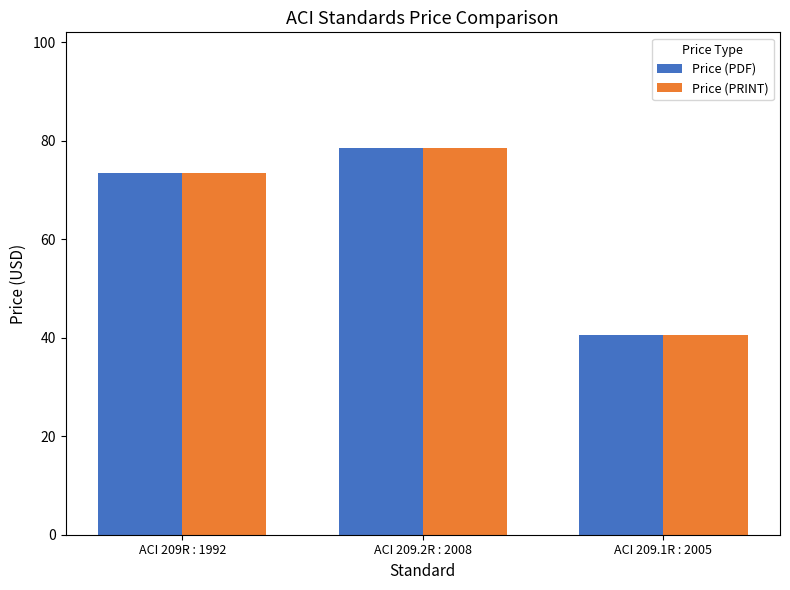

At which label is Price (PDF) closest to 59?

ACI 209R : 1992